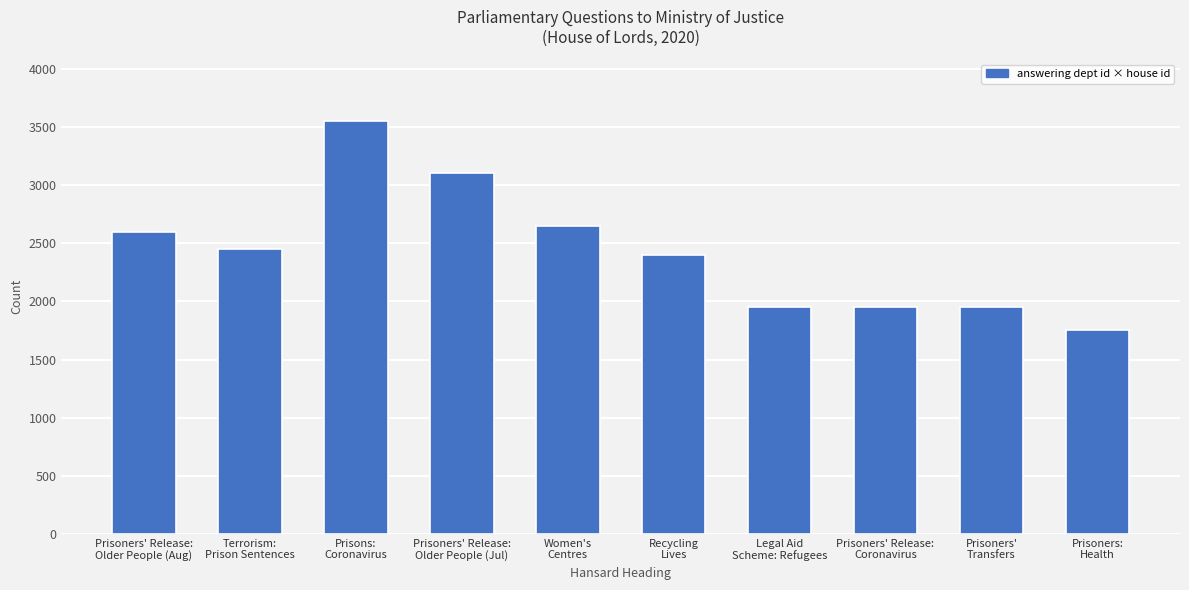

What is the average value?

2435